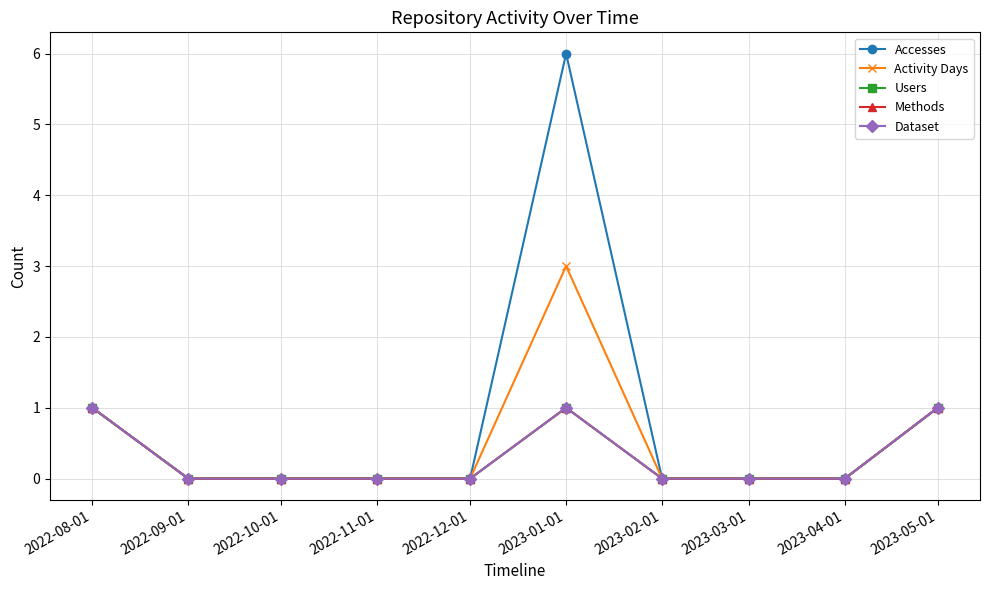

In Accesses, how many points are higher than both neighbors (excluding endpoints)?

1